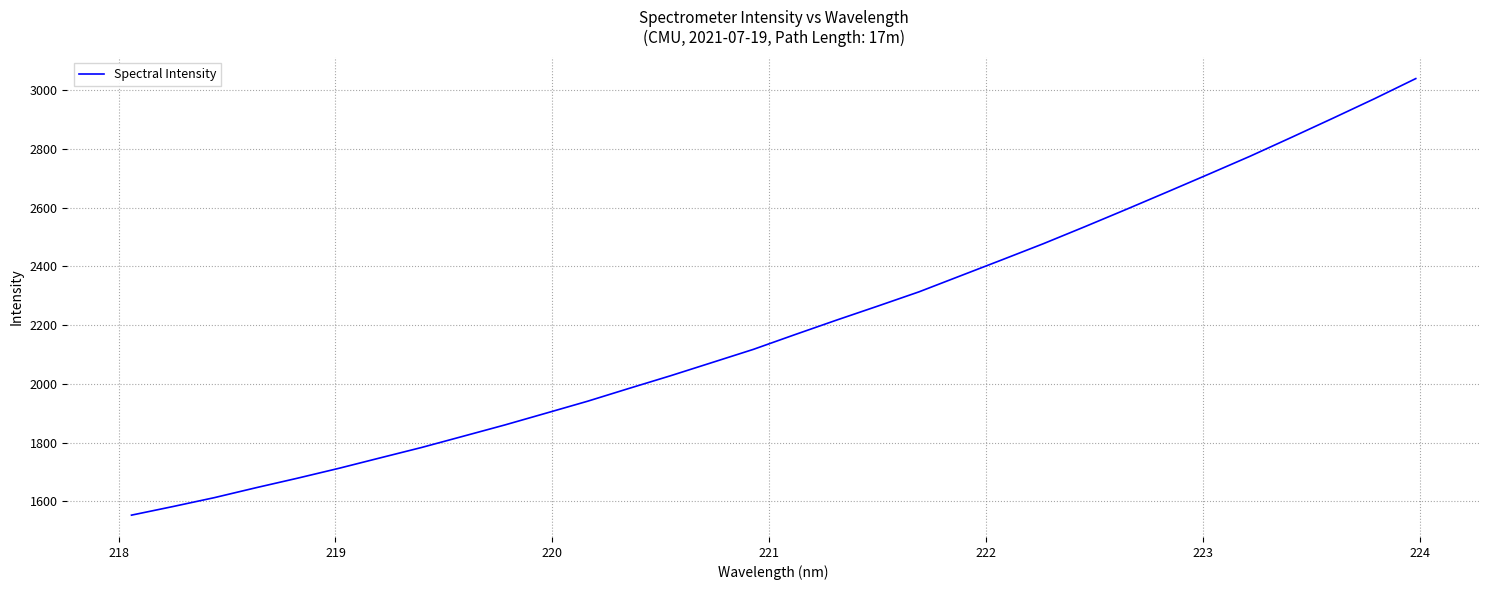

What is the smallest value displayed?

1553.5